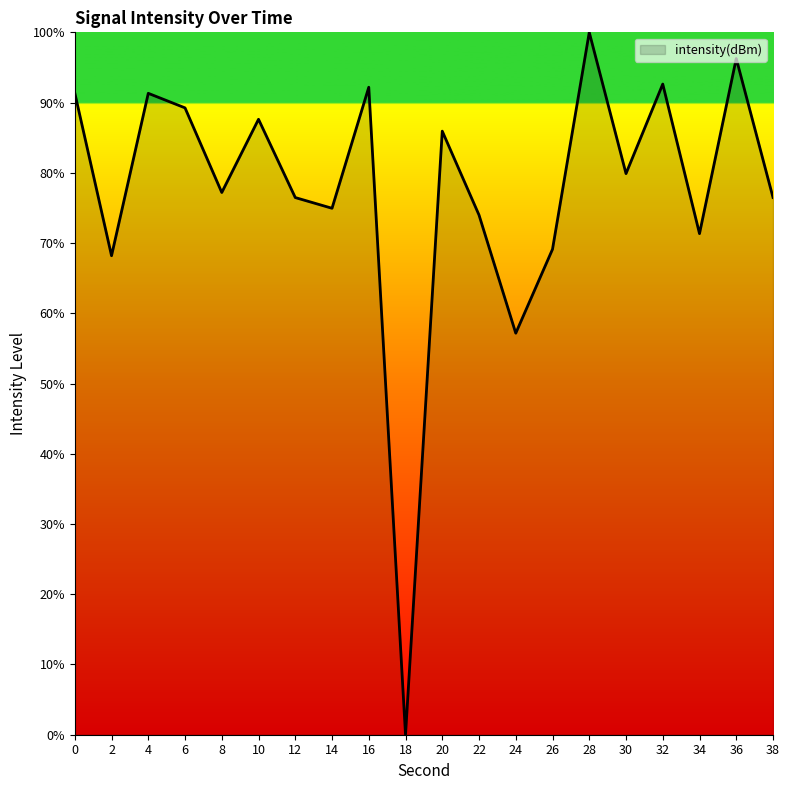

Is it true that the value at 0 is 157.3?

False